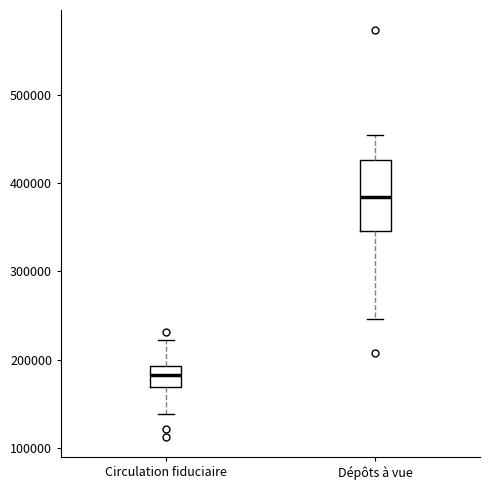

Reading left to right, transcribe this box plot: for each box, give where its median line is, the range the box spans, and where its two whiskers end, as read against the y-axis. The values are not printed on the chart, so give them approximately, as read against the axis.

Circulation fiduciaire: median 180000, box 170000 to 190000, whiskers 140000 to 220000
Dépôts à vue: median 380000, box 350000 to 430000, whiskers 250000 to 450000